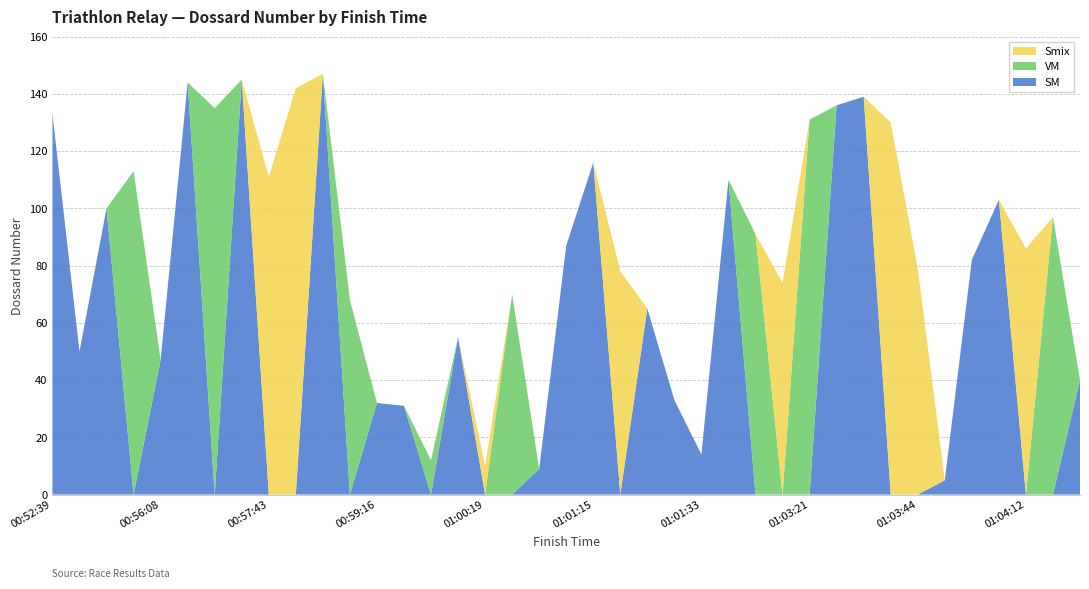

Reading right to left, list all the values displayed in this chart.

SM: 40	0	0	103	82	5	0	0	139	136	0	0	0	110	14	33	65	0	116	87	9	0	0	55	0	31	32	0	147	0	0	145	0	144	47	0	100	50	133
VM: 0	97	0	0	0	0	0	0	0	0	131	0	91	0	0	0	0	0	0	0	0	70	0	0	12	0	0	68	0	0	0	0	135	0	0	113	0	0	0
Smix: 0	0	86	0	0	0	79	130	0	0	0	74	0	0	0	0	0	78	0	0	0	0	10	0	0	0	0	0	0	142	111	0	0	0	0	0	0	0	0